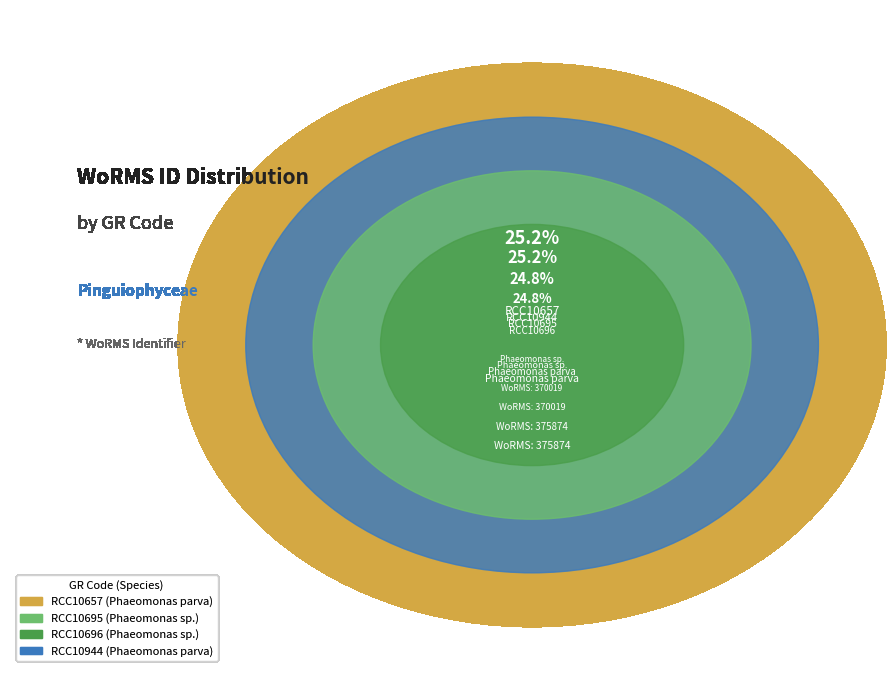

Does RCC10657 account for over 50% of the chart?

No